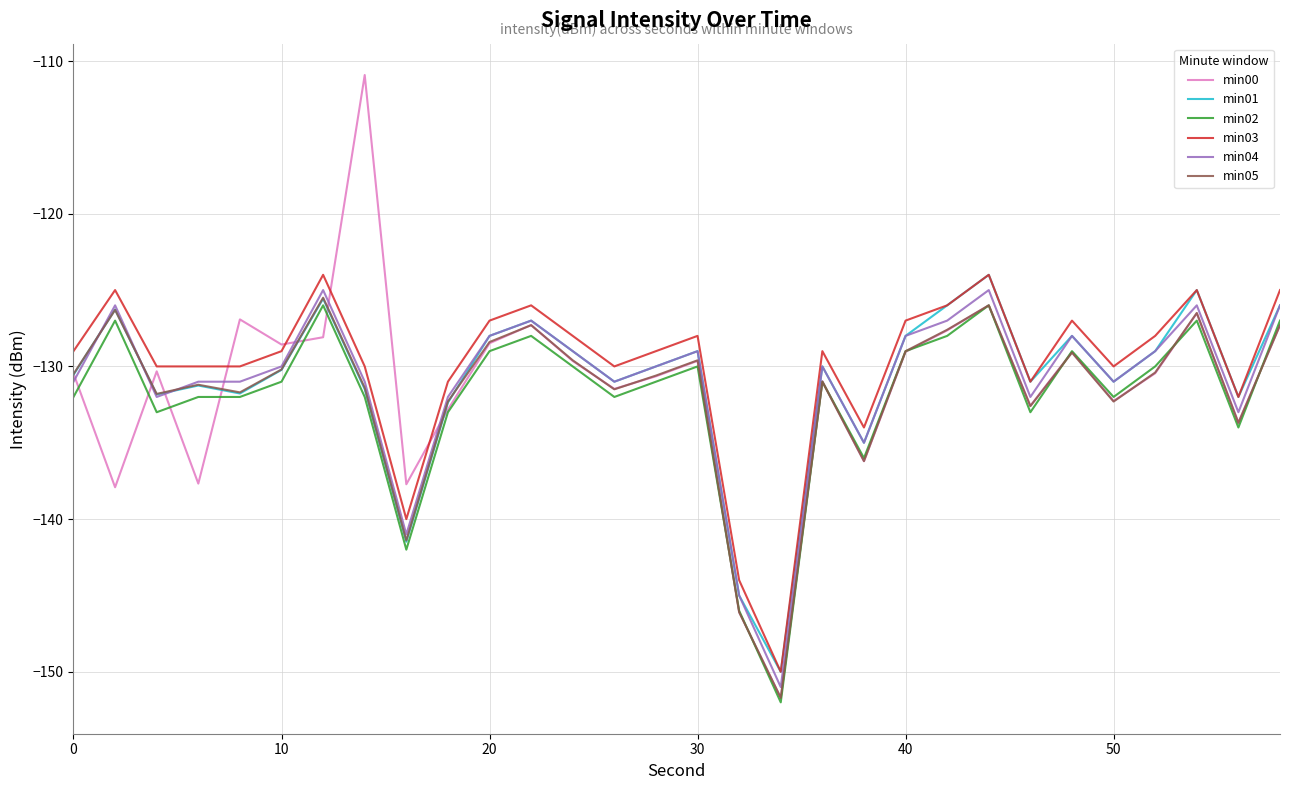

True or false: min03 and min02 cross at least once.

False